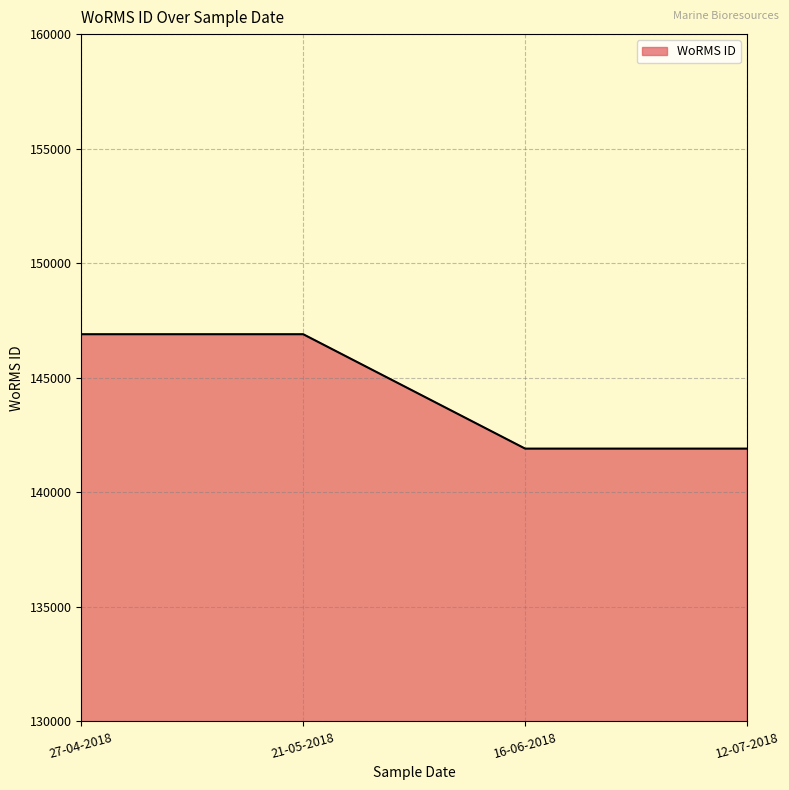

What value does the data have at 27-04-2018, to the nearest 50?

146900